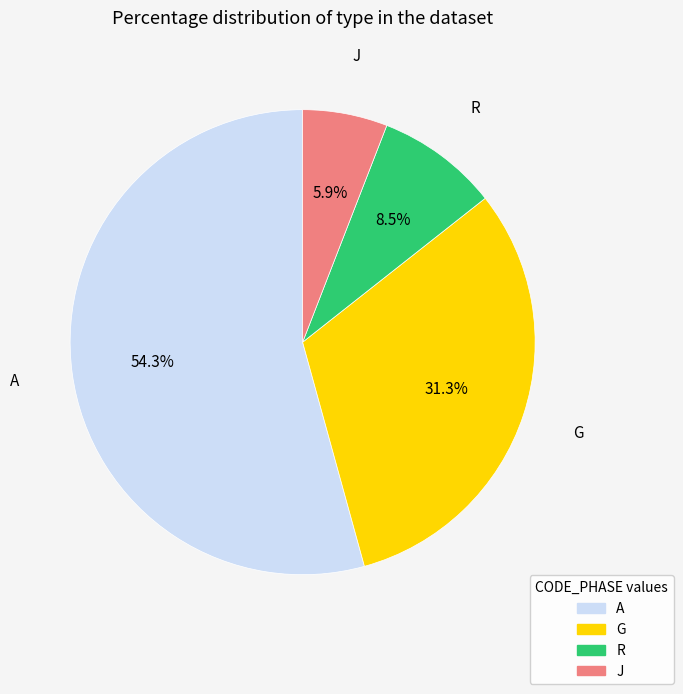

Is there any slice that represents more than half of the pie?

Yes